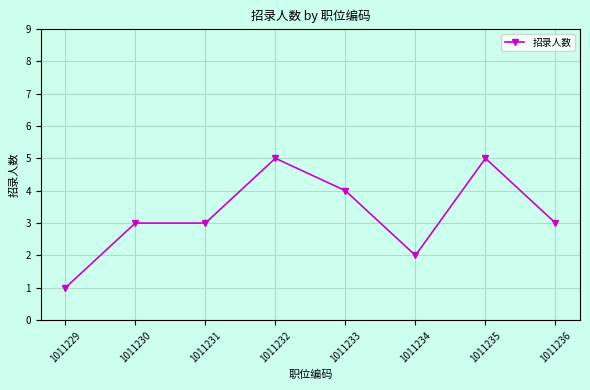

The value at 1011229 is 1. True or false?

True